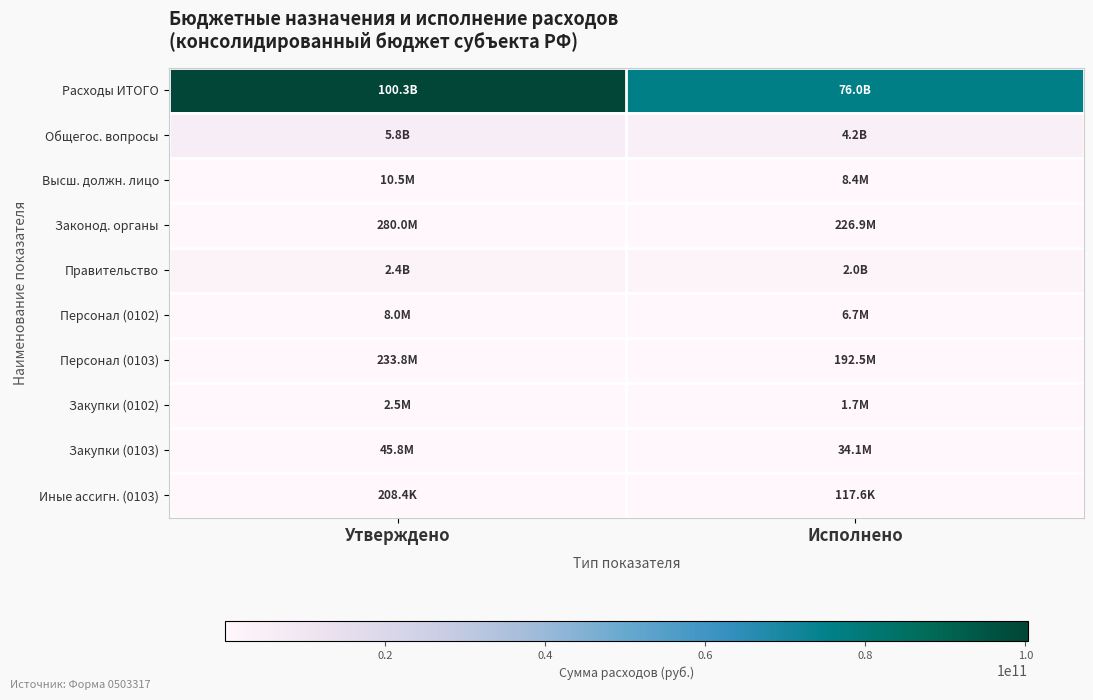

Reading left to right, transcribe all the data shown in this chart.

Расходы ИТОГО: Утверждено=100288164279.1	Исполнено=75984965048.1
Общегос. вопросы: Утверждено=5763695258.9	Исполнено=4217941963.4
Высш. должн. лицо: Утверждено=10502437.4	Исполнено=8380617.1
Законод. органы: Утверждено=279998268.9	Исполнено=226917821.2
Правительство: Утверждено=2350073282.5	Исполнено=1957073908.5
Персонал (0102): Утверждено=8032437.5	Исполнено=6730314.5
Персонал (0103): Утверждено=233821835.7	Исполнено=192526126.4
Закупки (0102): Утверждено=2470000.0	Исполнено=1650302.6
Закупки (0103): Утверждено=45762474.5	Исполнено=34108539.1
Иные ассигн. (0103): Утверждено=208358.1	Исполнено=117555.2